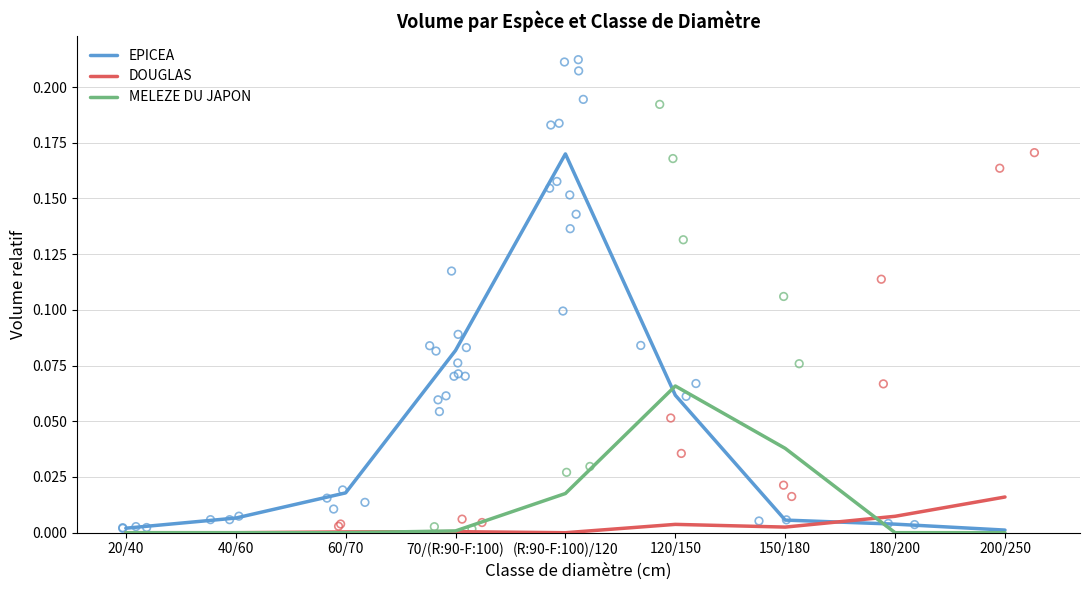

What are all the series names shown in the legend?

EPICEA, DOUGLAS, MELEZE DU JAPON